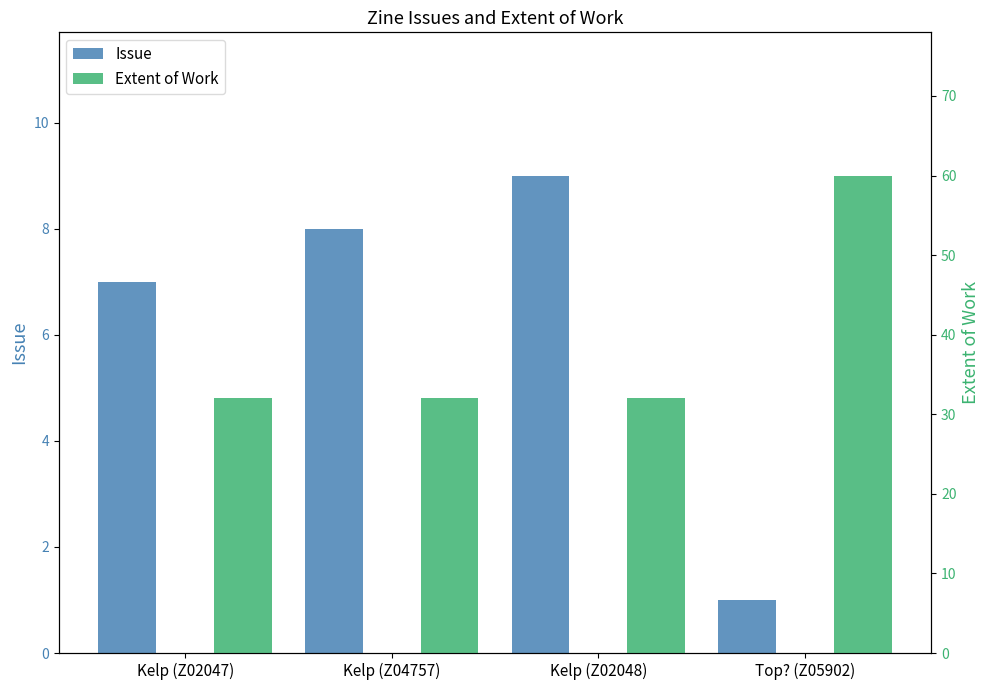

What is the value of the Issue bar at the 4th from the left?

1